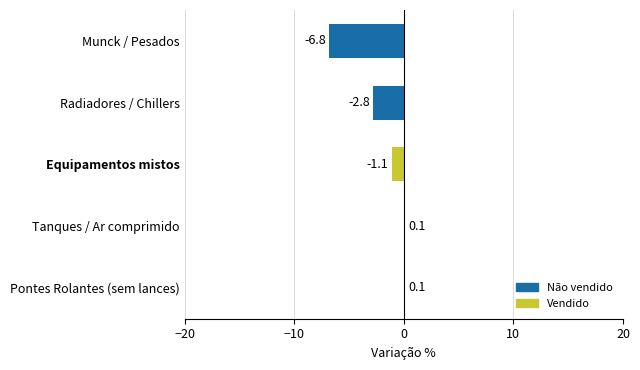

What is the sum of all values?

-10.5